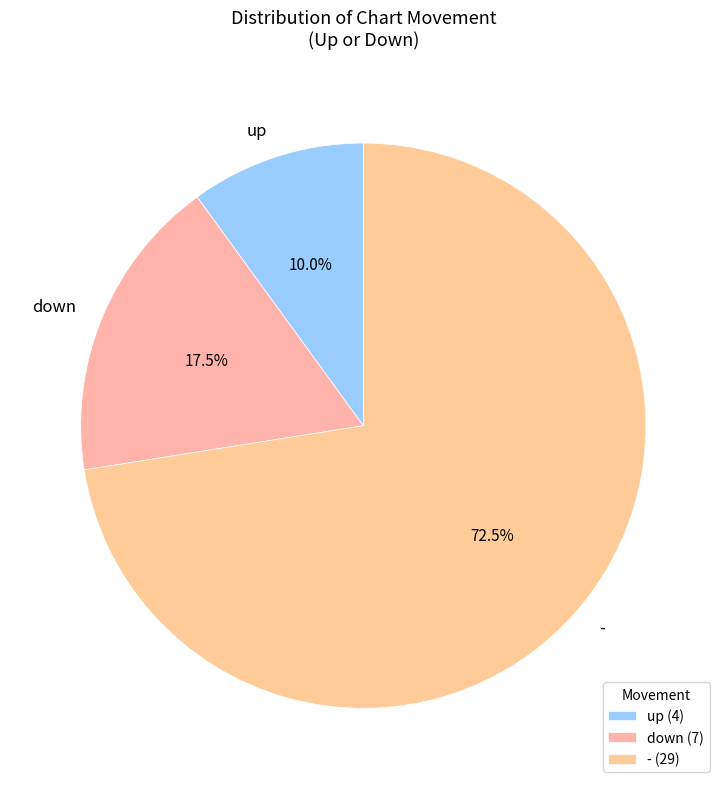

How much of the chart is everything except up?

90.0%